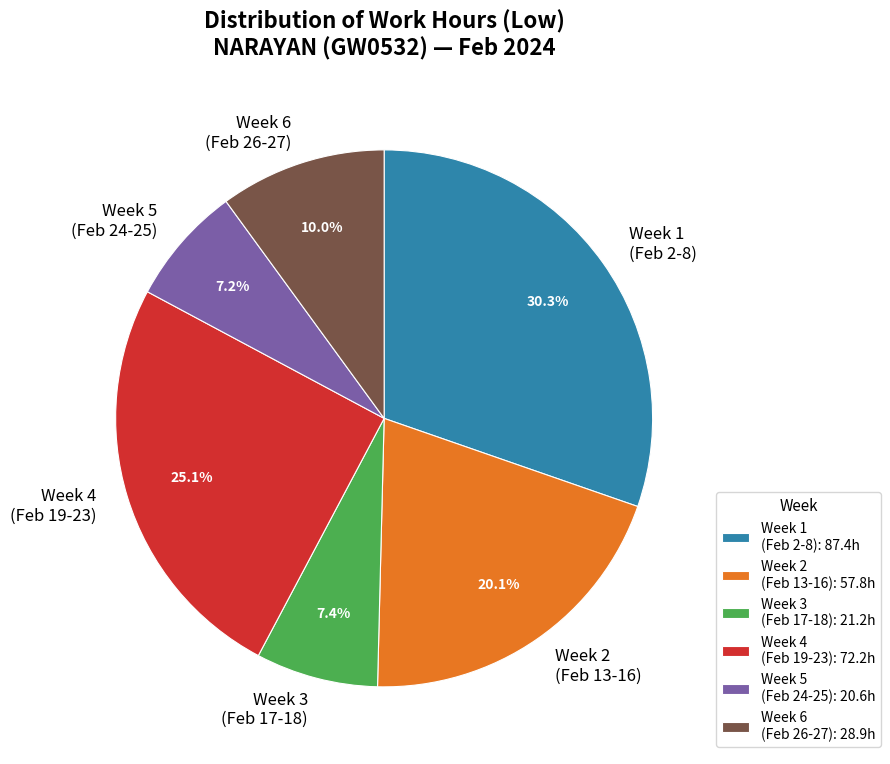

Approximately how many times larger is the value at Week 5 (Feb 24-25) compared to Week 4 (Feb 19-23)?

0.3